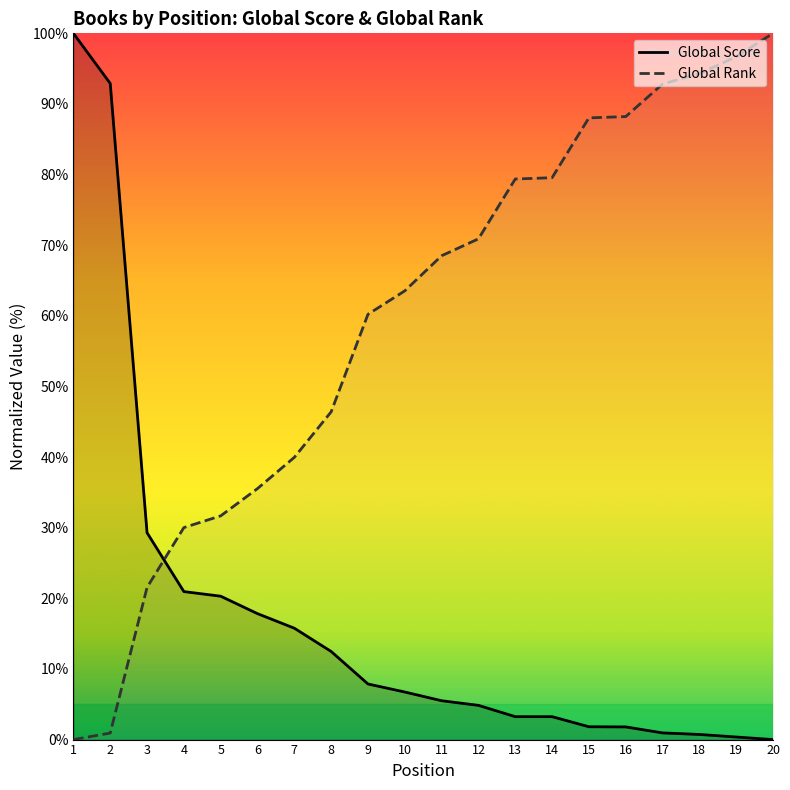

Reading right to left, transcribe all the data shown in this chart.

Global Score: 20=0.0	19=0.4	18=0.7	17=0.9	16=1.8	15=1.8	14=3.2	13=3.2	12=4.8	11=5.5	10=6.7	9=7.9	8=12.5	7=15.8	6=17.8	5=20.3	4=21.0	3=29.3	2=92.9	1=100.0
Global Rank: 20=100.0	19=96.7	18=94.3	17=92.8	16=88.2	15=88.0	14=79.6	13=79.4	12=70.9	11=68.5	10=63.5	9=60.2	8=46.4	7=40.0	6=35.5	5=31.7	4=30.0	3=21.5	2=0.9	1=0.0